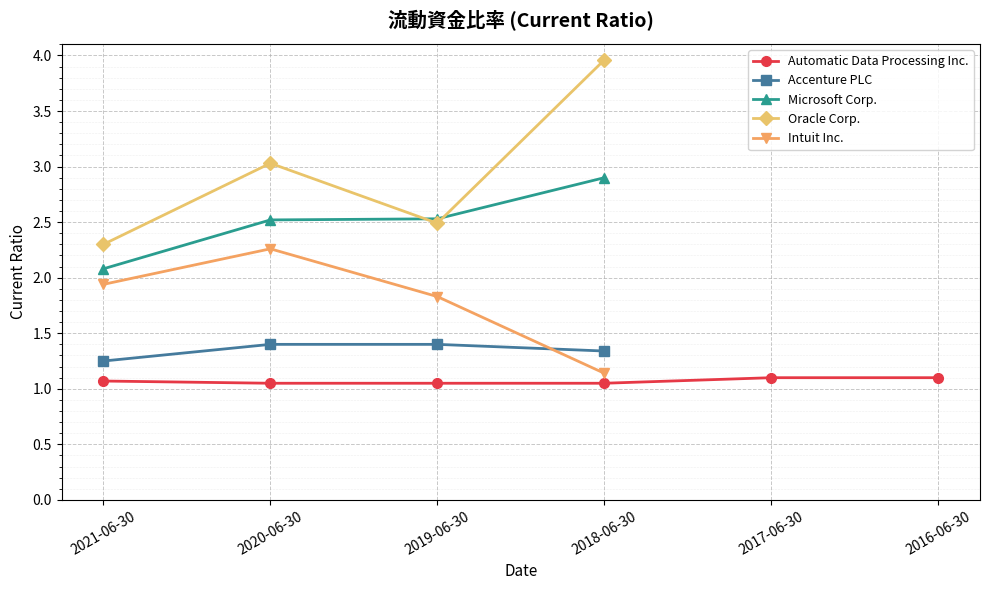

How many interior local peaks does the Intuit Inc. series have?

1